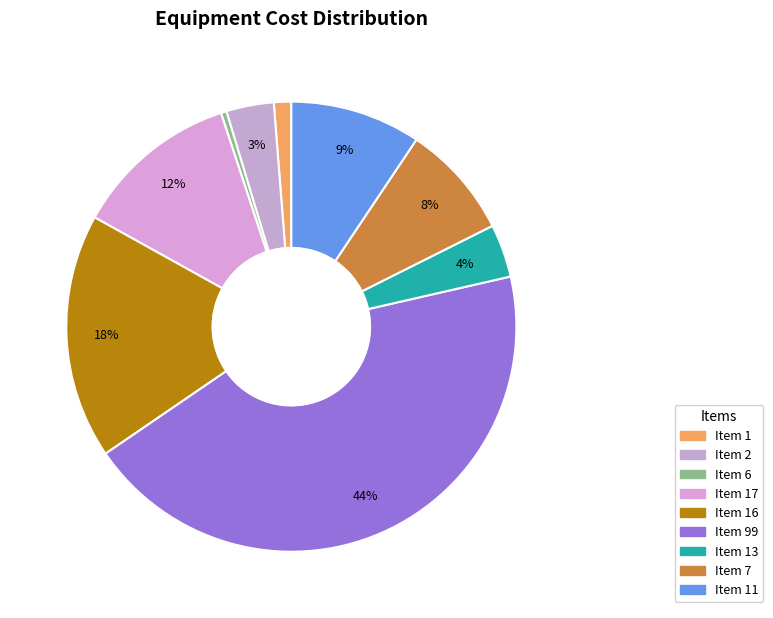

How many slices are in this pie chart?

9